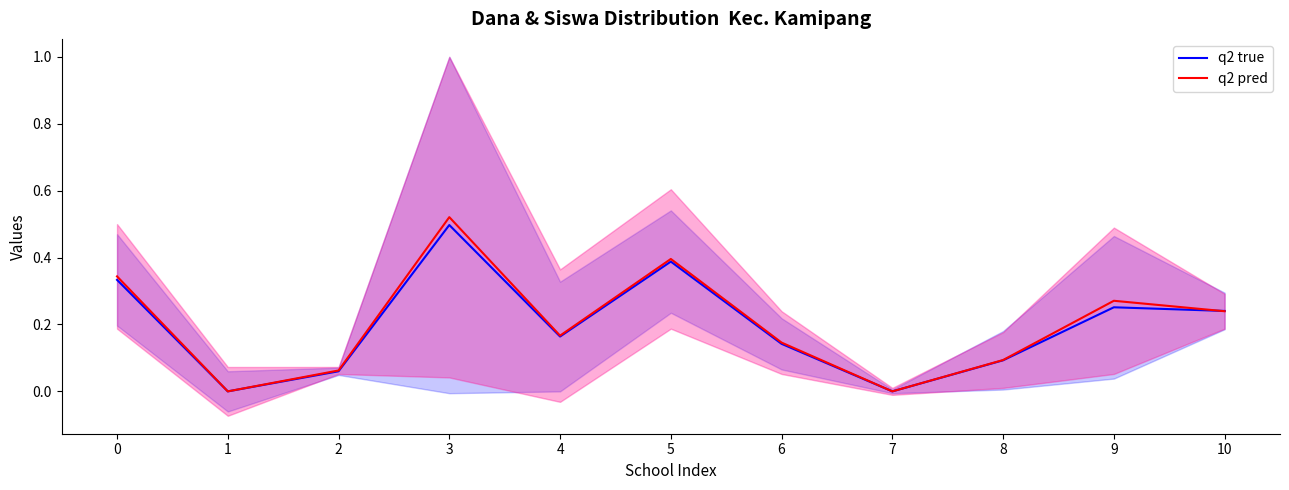

How many interior local peaks does the q2 pred series have?

3